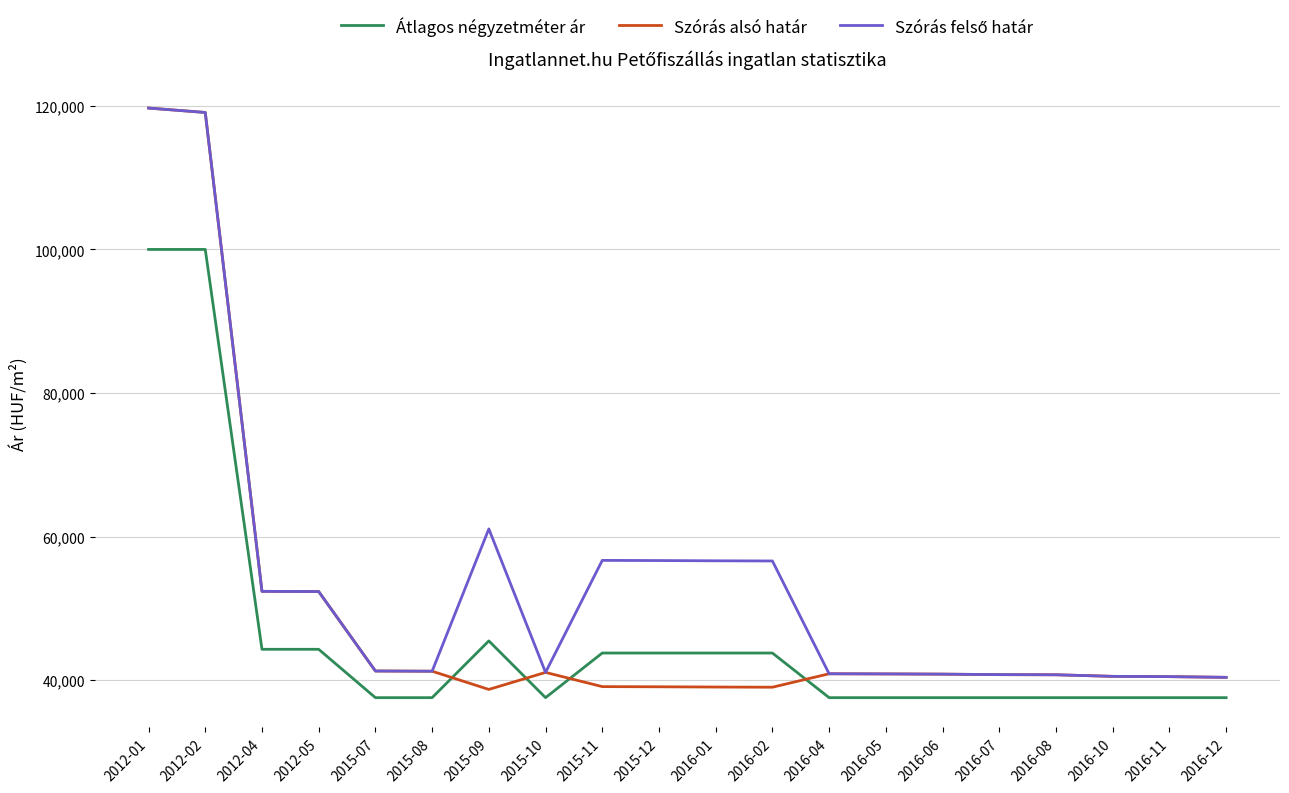

What is the smallest value displayed?

37566